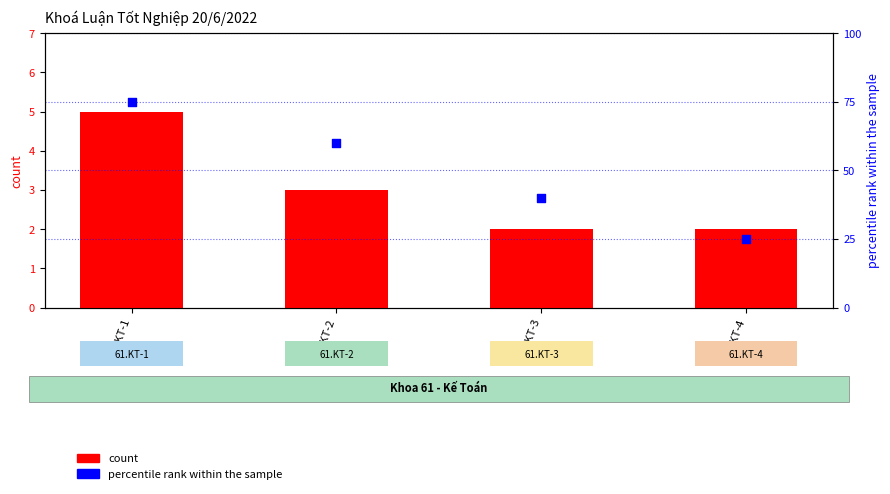

Which series has the widest spread of Y values?

percentile rank within the sample